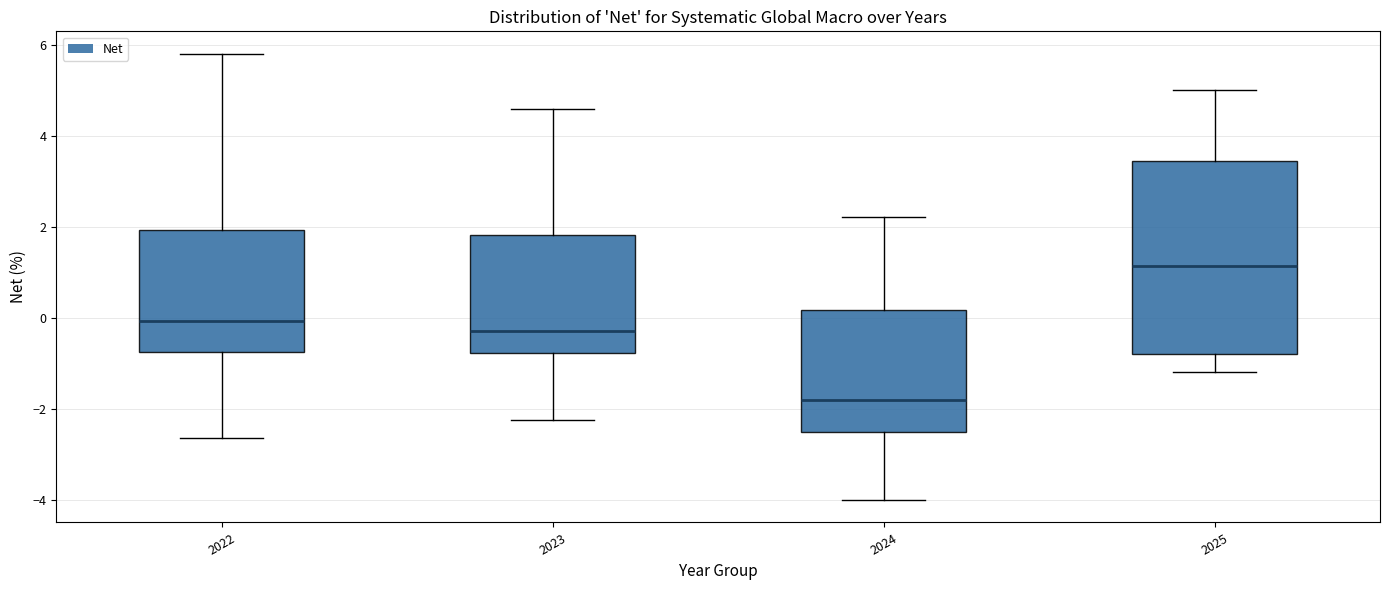

Reading left to right, transcribe this box plot: for each box, give where its median line is, the range the box spans, and where its two whiskers end, as read against the y-axis. The values are not printed on the chart, so give them approximately, as read against the axis.

2022: median 0.0, box -0.8 to 2.0, whiskers -2.6 to 5.8
2023: median -0.2, box -0.8 to 1.8, whiskers -2.2 to 4.6
2024: median -1.8, box -2.6 to 0.2, whiskers -4.0 to 2.2
2025: median 1.2, box -0.8 to 3.4, whiskers -1.2 to 5.0